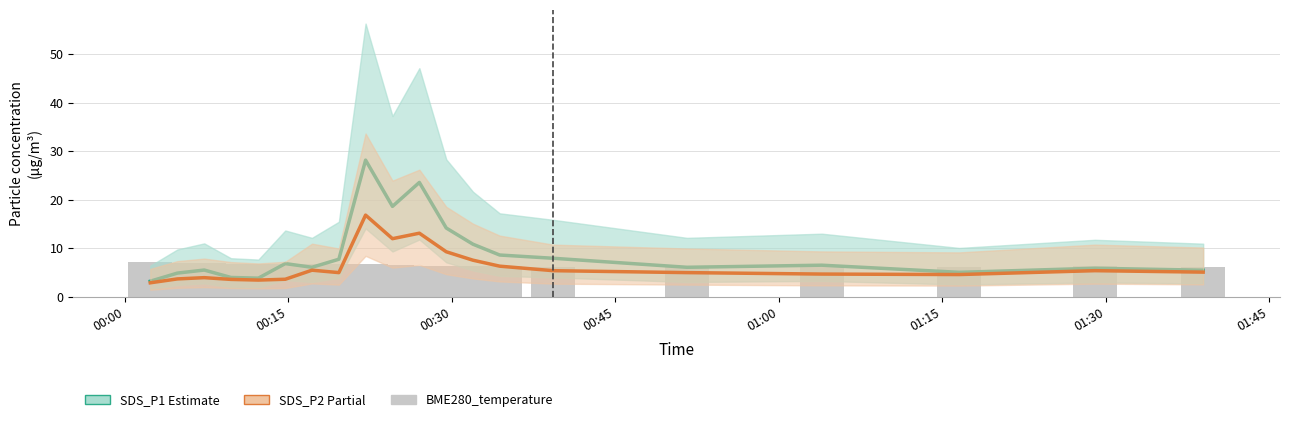

Rank the series by their maximum value, from lowest to highest.

BME280_temperature, SDS_P2, SDS_P1